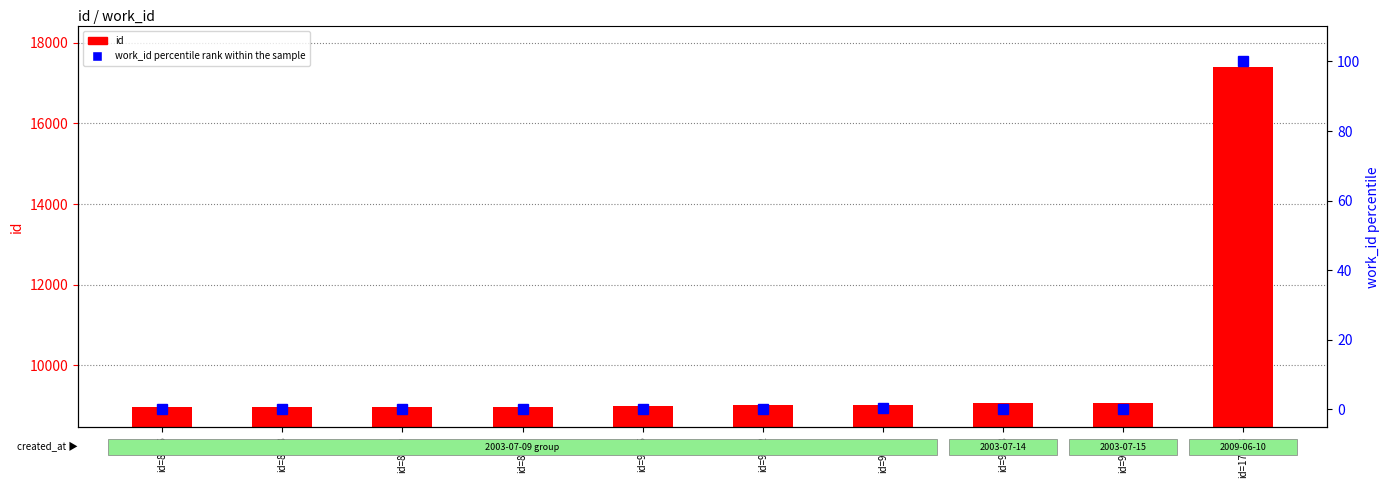

Which category has the highest value across all series?

id=17403